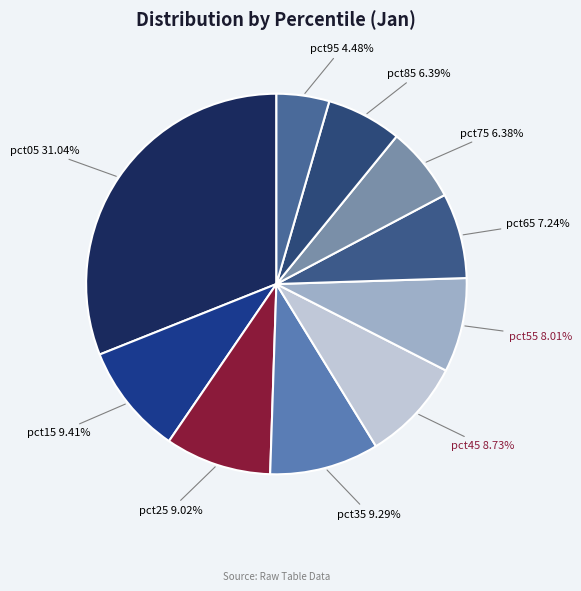

Between pct05 and pct55, which is larger?

pct05